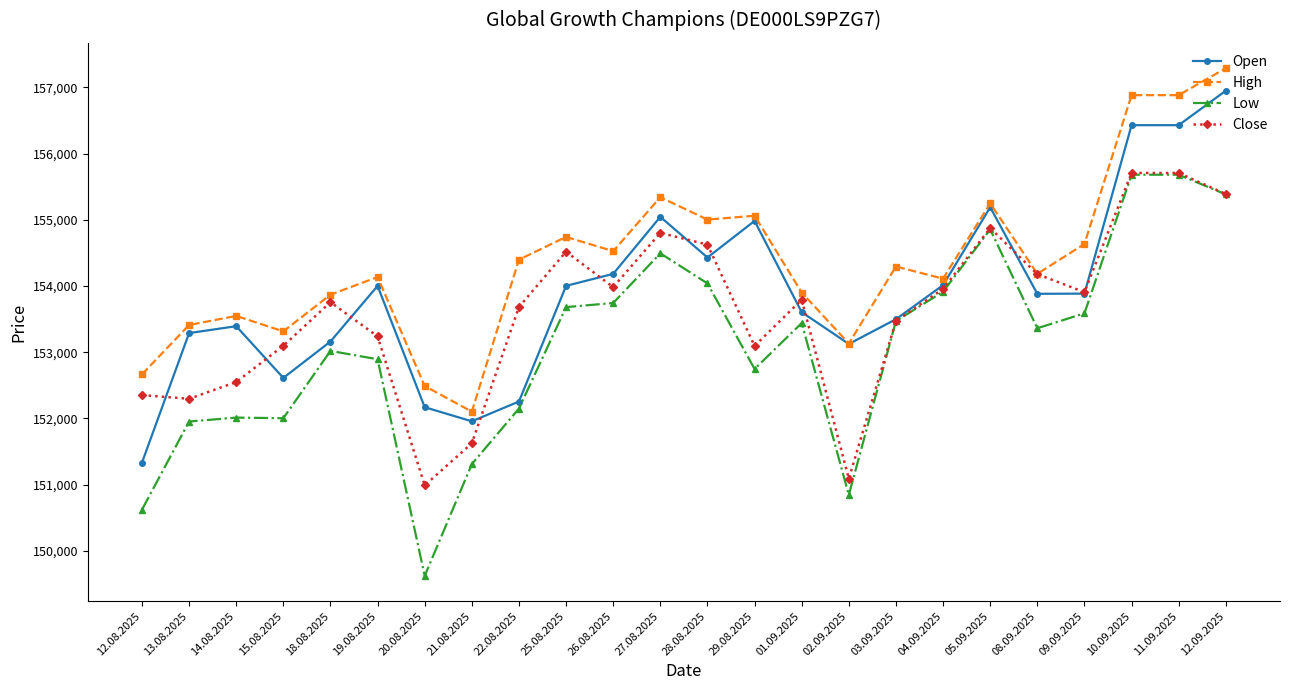

What is the label of the 21st point from the left?

09.09.2025